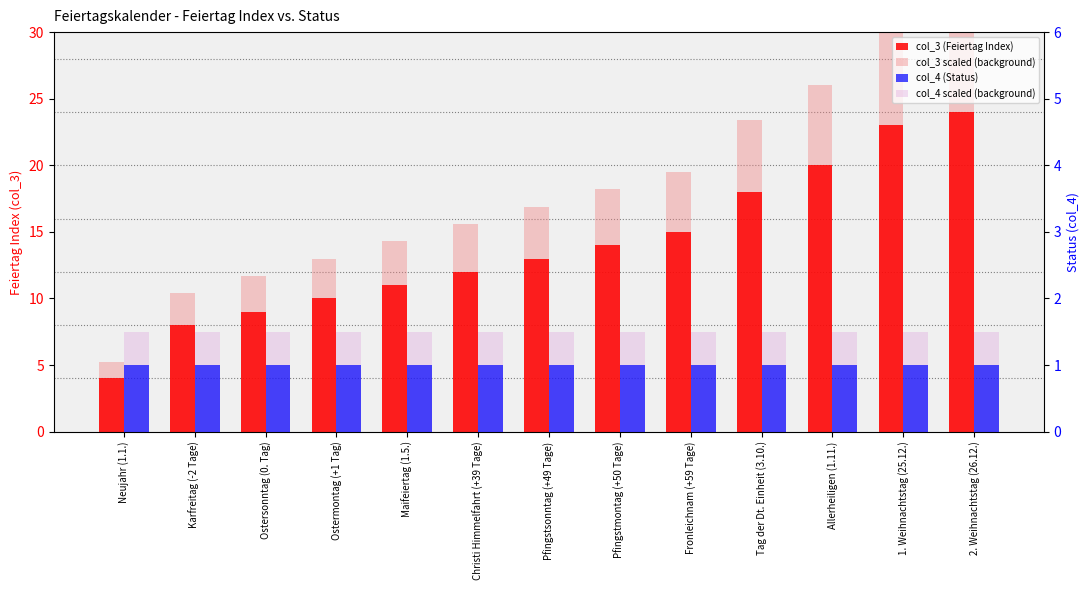

True or false: col_3 scaled (background) has a value of 23.0 at Maifeiertag (1.5.).

False